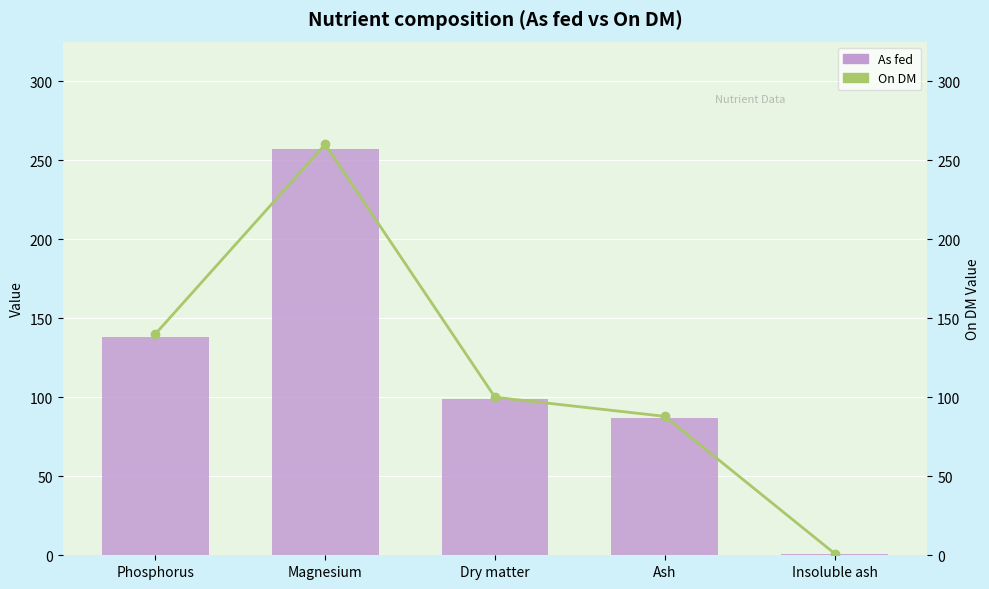

Where does the On DM series first go above 100?

Phosphorus